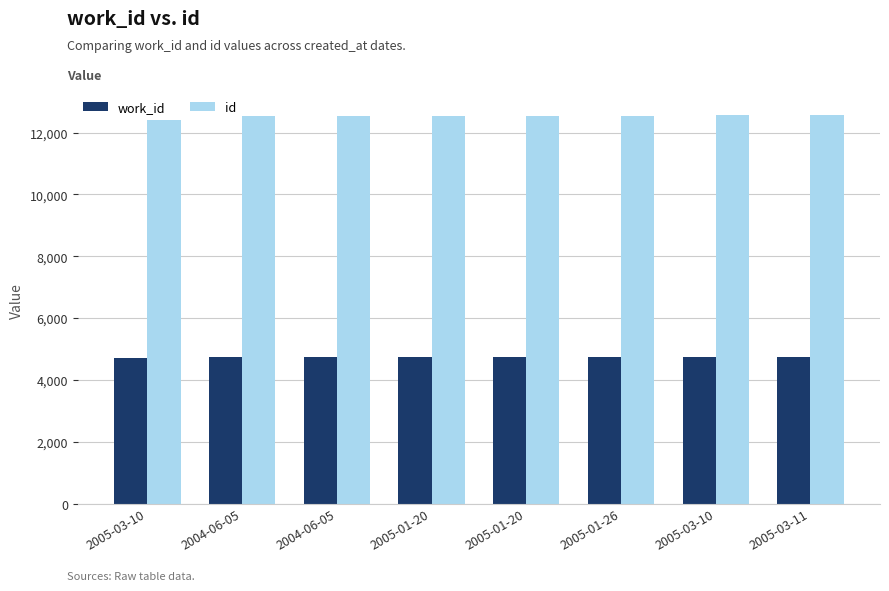

List the series in order of their peak value, lowest first.

work_id, id